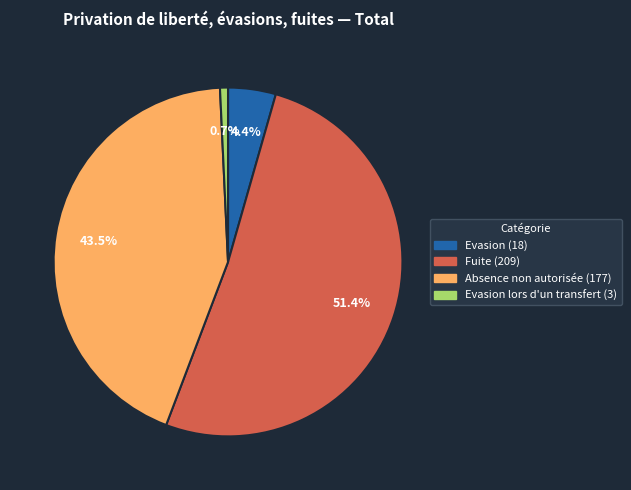

Does any single category account for the majority?

Yes